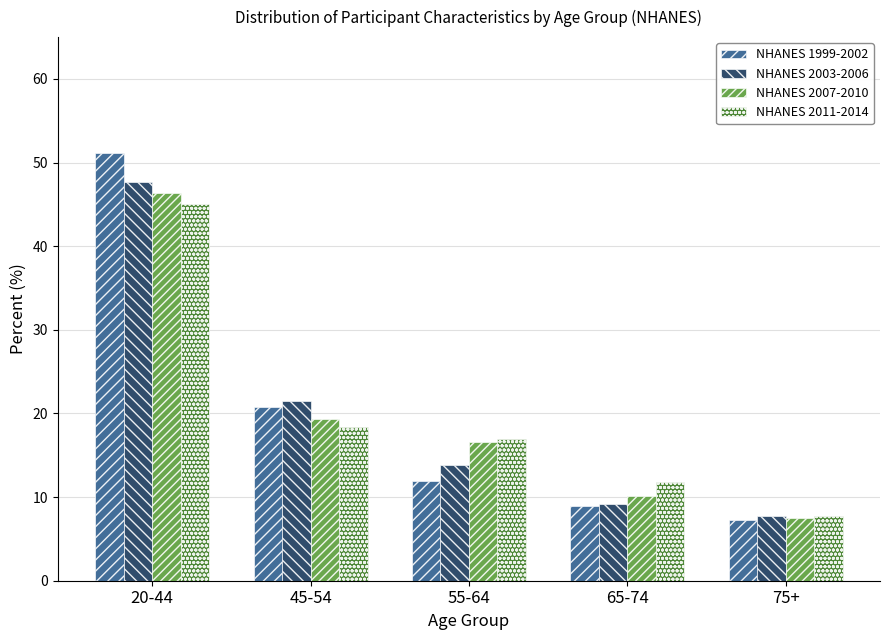

List the series in order of their peak value, highest first.

NHANES 1999-2002, NHANES 2003-2006, NHANES 2007-2010, NHANES 2011-2014